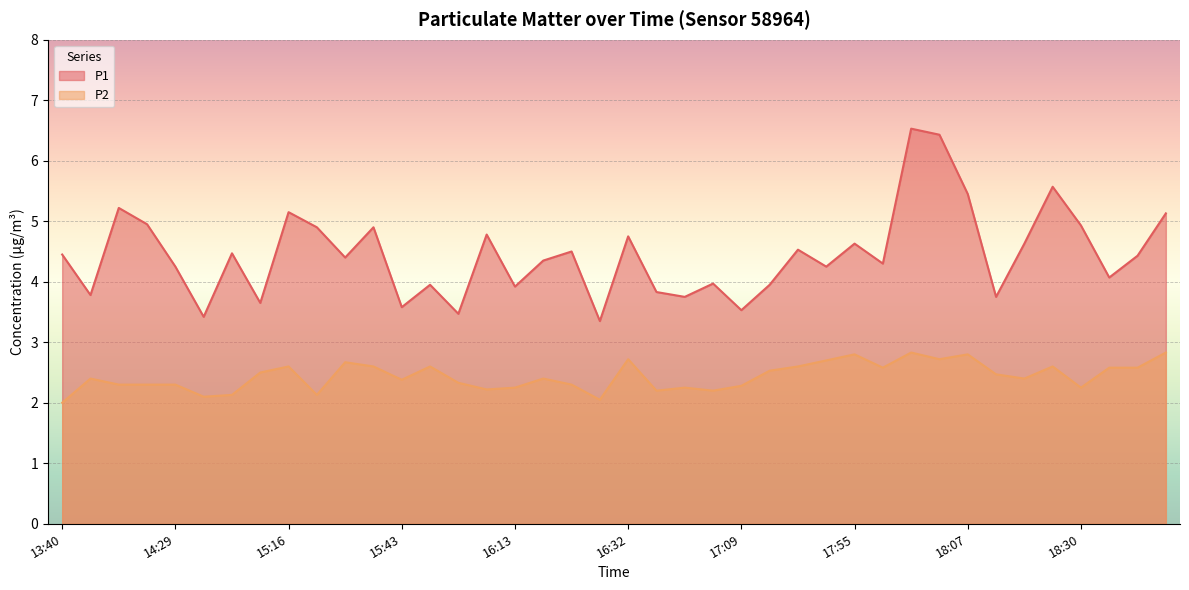

What is the difference between the second highest and second lowest values in the P2 series?

0.8